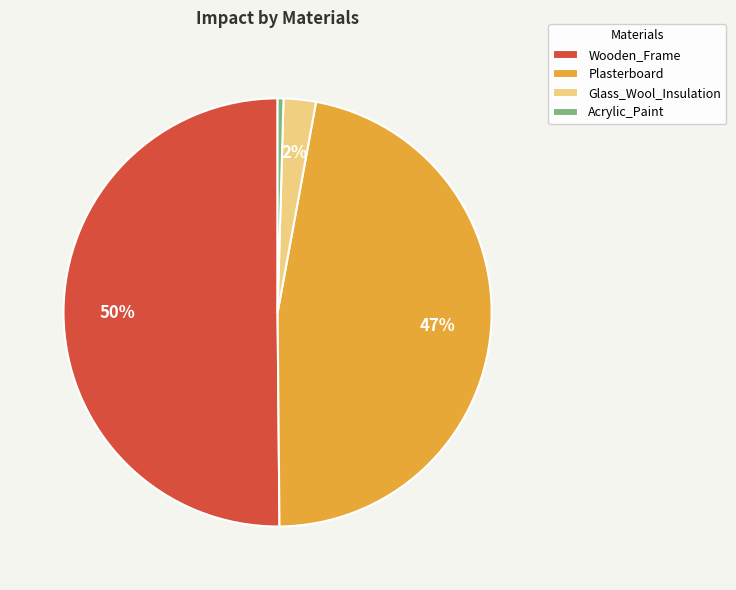

Do Acrylic_Paint and Wooden_Frame together represent more than half of the pie?

Yes